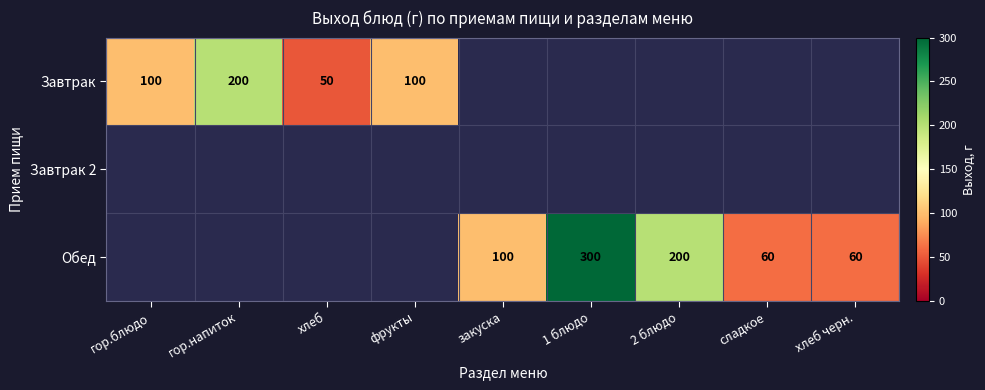

Is the value of Завтрак at хлеб greater than the value of Обед at закуска?

No